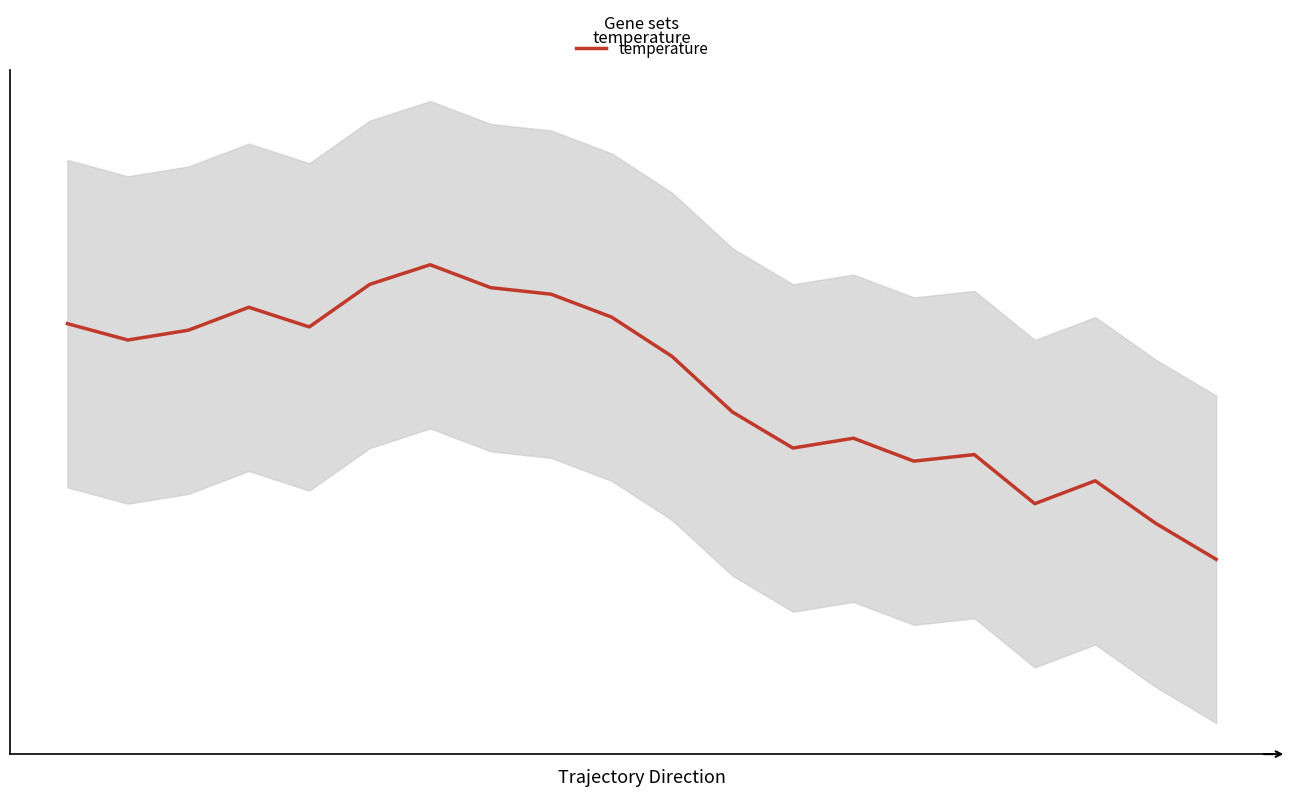

Where is the data nearest to the value 23?

12